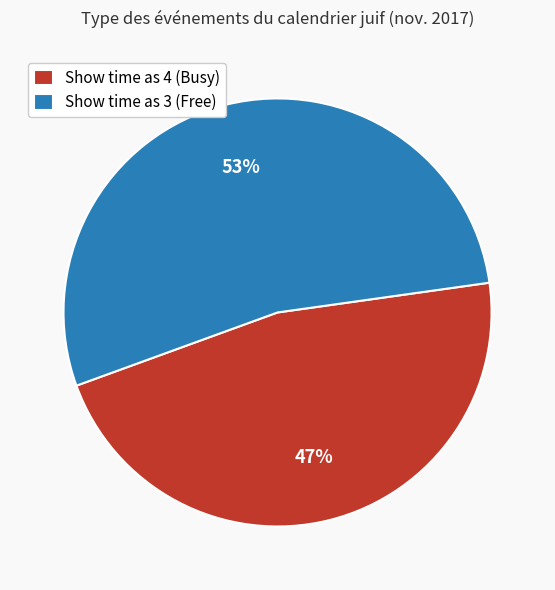

Do Show time as 4 (Busy) and Show time as 3 (Free) together represent more than half of the pie?

Yes